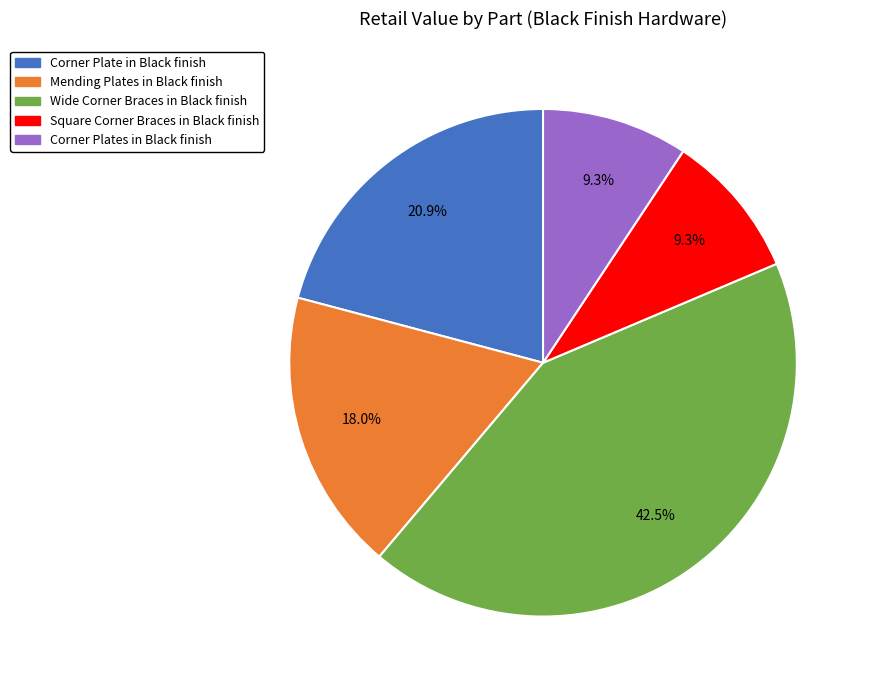

What is the ratio of the value at Wide Corner Braces in Black finish to the value at Corner Plate in Black finish?

2.0